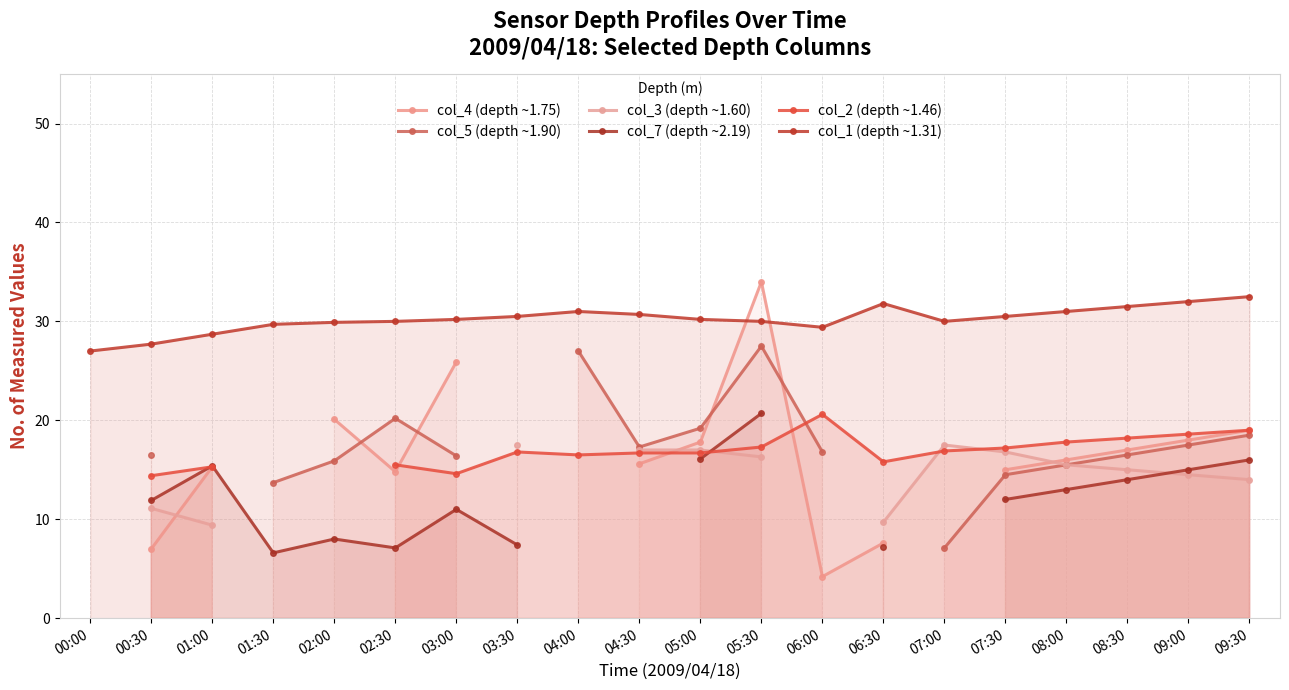

At which category is the sum across all series the highest?

05:30